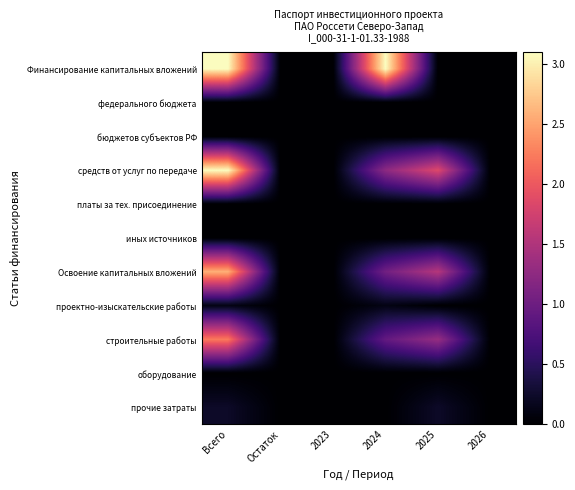

Reading left to right, transcribe all the data shown in this chart.

Финансирование капитальных вложений: Всего=3.1	Остаток=0.0	2023=0.0	2024=3.1	2025=0.0	2026=0.0
федерального бюджета: Всего=0.0	Остаток=0.0	2023=0.0	2024=0.0	2025=0.0	2026=0.0
бюджетов субъектов РФ: Всего=0.0	Остаток=0.0	2023=0.0	2024=0.0	2025=0.0	2026=0.0
средств от услуг по передаче: Всего=3.1	Остаток=0.0	2023=0.0	2024=1.2	2025=1.9	2026=0.0
платы за тех. присоединение: Всего=0.0	Остаток=0.0	2023=0.0	2024=0.0	2025=0.0	2026=0.0
иных источников: Всего=0.0	Остаток=0.0	2023=0.0	2024=0.0	2025=0.0	2026=0.0
Освоение капитальных вложений: Всего=2.6	Остаток=0.0	2023=0.0	2024=1.0	2025=1.5	2026=0.0
проектно-изыскательские работы: Всего=0.1	Остаток=0.0	2023=0.0	2024=0.1	2025=0.0	2026=0.0
строительные работы: Всего=2.2	Остаток=0.0	2023=0.0	2024=0.9	2025=1.3	2026=0.0
оборудование: Всего=0.0	Остаток=0.0	2023=0.0	2024=0.0	2025=0.0	2026=0.0
прочие затраты: Всего=0.2	Остаток=0.0	2023=0.0	2024=0.0	2025=0.2	2026=0.0